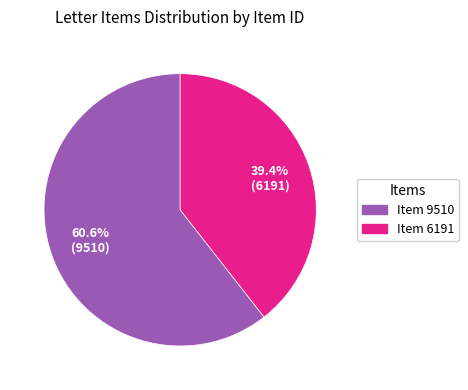

Is there any slice that represents more than half of the pie?

Yes